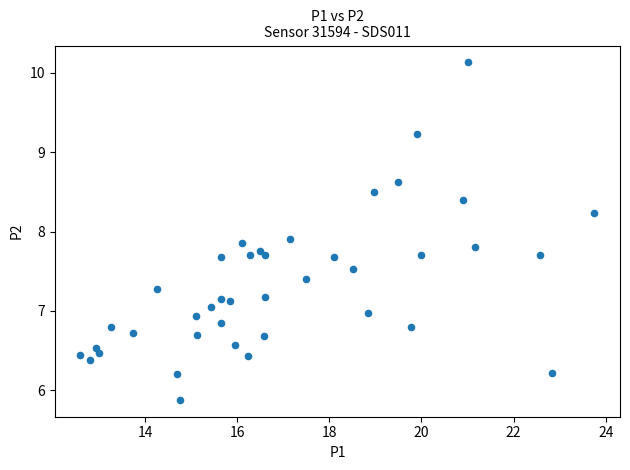

What Y value in the scatter plot is closest to 8?

7.9